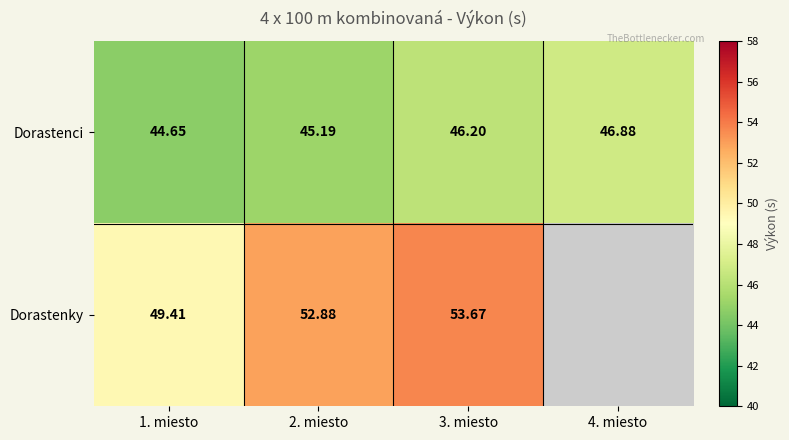

Which series changed the most between 1. miesto and 3. miesto?

Dorastenky